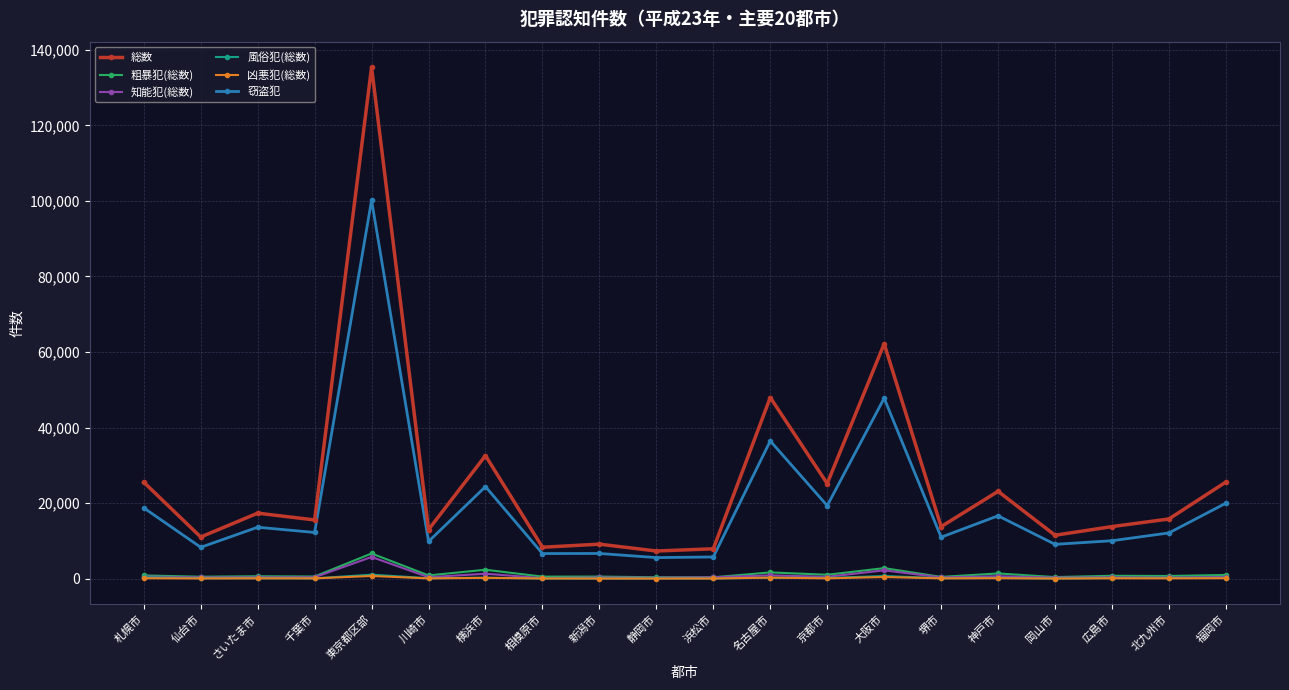

What is the maximum value for 窃盗犯?

100189